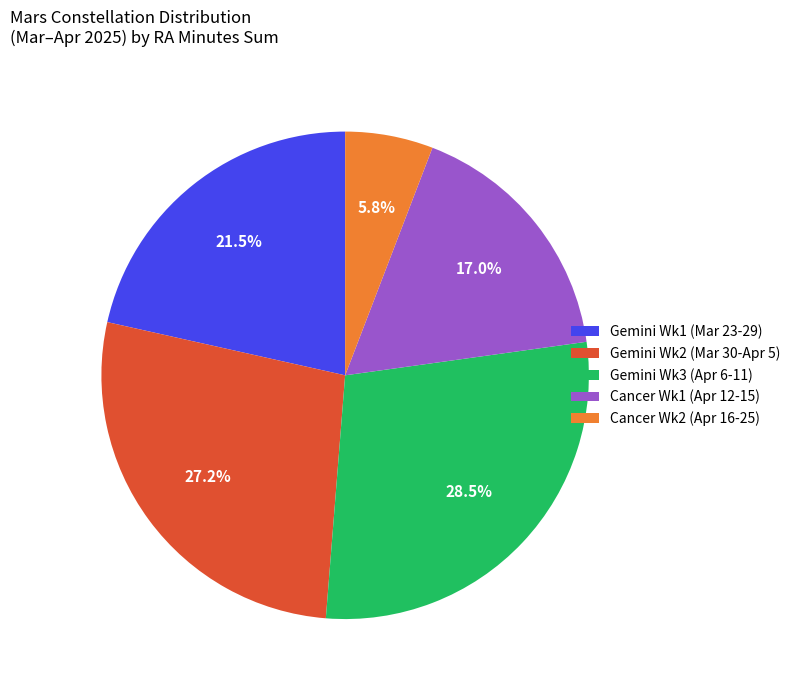

Which slice is the largest?

Gemini Wk3 (Apr 6-11)